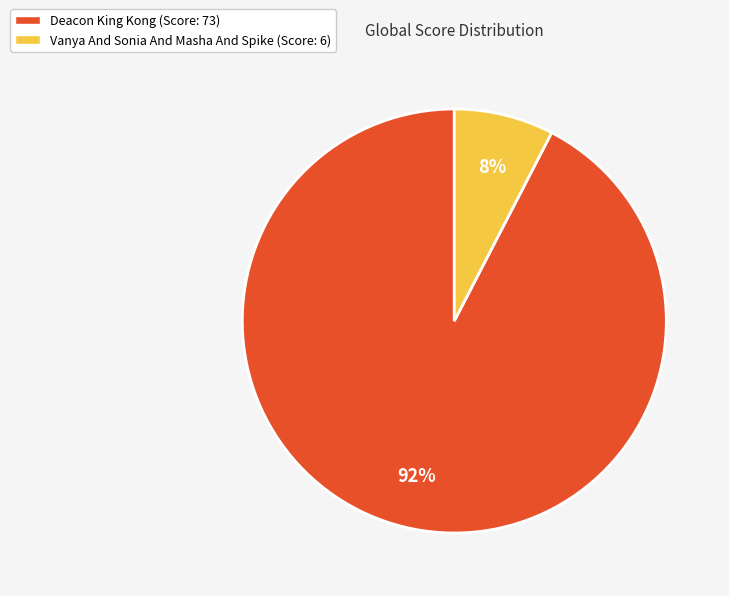

What is the largest slice in the pie chart?

Deacon King Kong (Score: 73)